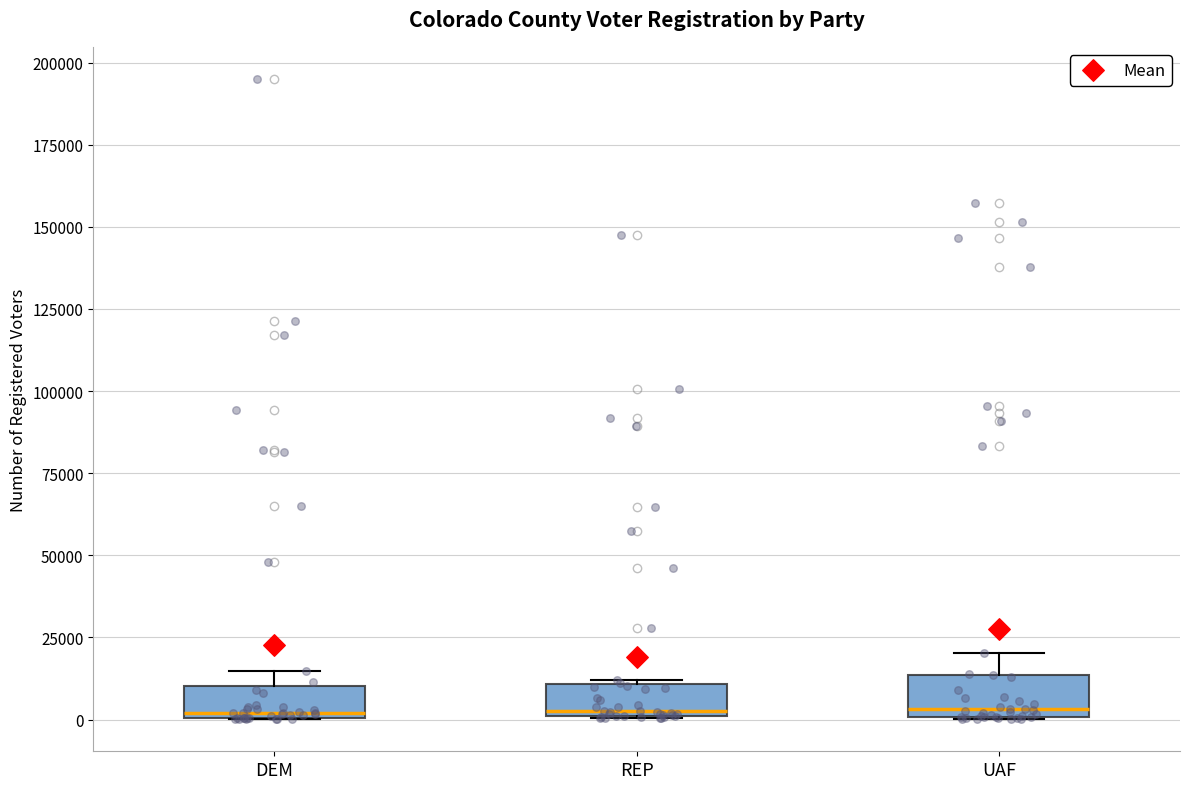

Reading left to right, read every box against the y-axis: the position of its median line, the range the box covers, and the ends of its whiskers. The values are not printed on the chart, so give them approximately, as read against the axis.

DEM: median 0 (just above the box's lower edge), box 0 to 10000, whiskers 0 to 15000
REP: median 5000, box 0 to 10000, whiskers 0 to 10000
UAF: median 5000, box 0 to 15000, whiskers 0 to 20000